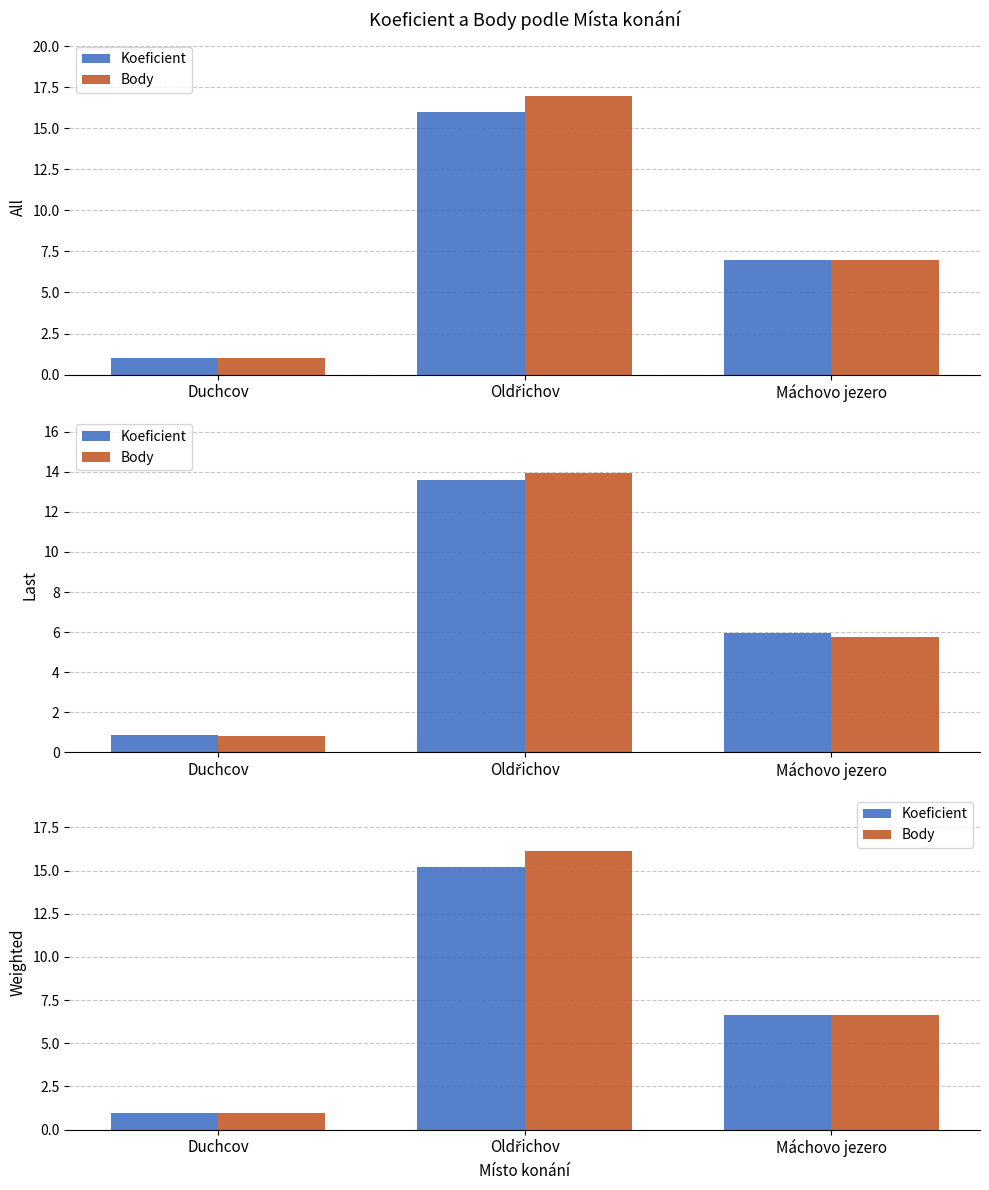

At Máchovo jezero, list the series in order from largest to smallest.

Koeficient, Body